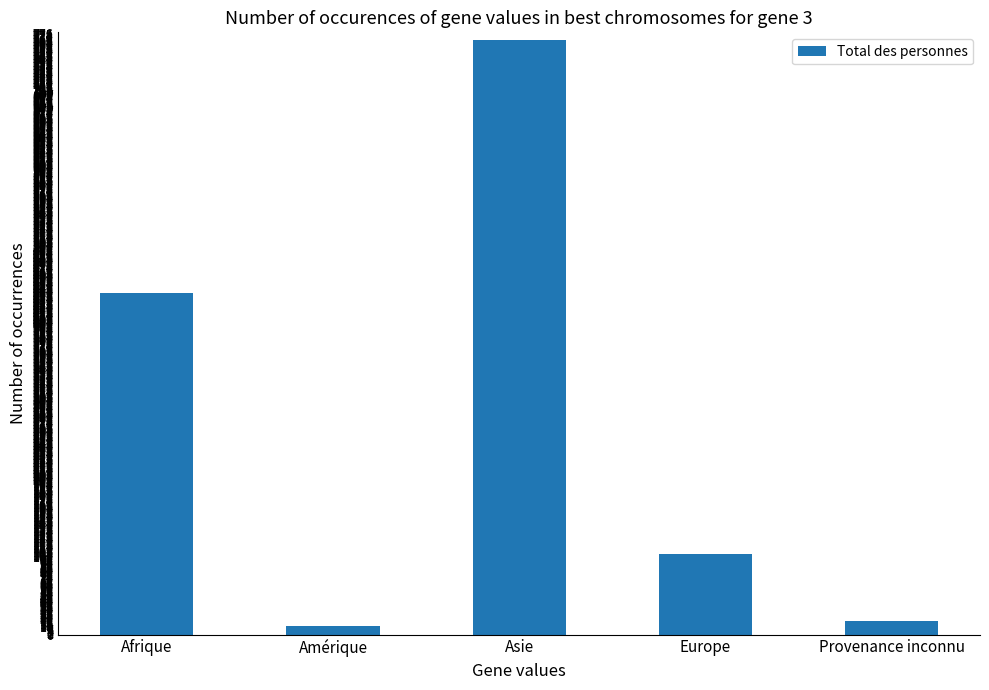

List the labels in order of value, largest first.

Asie, Afrique, Europe, Provenance inconnu, Amérique